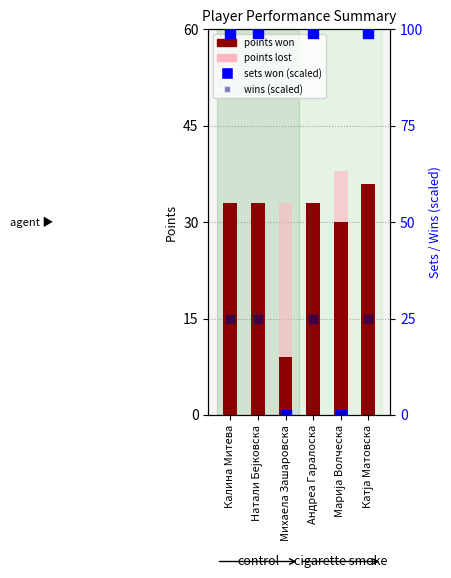

Is the value of points won at Михаела Зашаровска greater than the value of points lost at Катја Матовска?

No